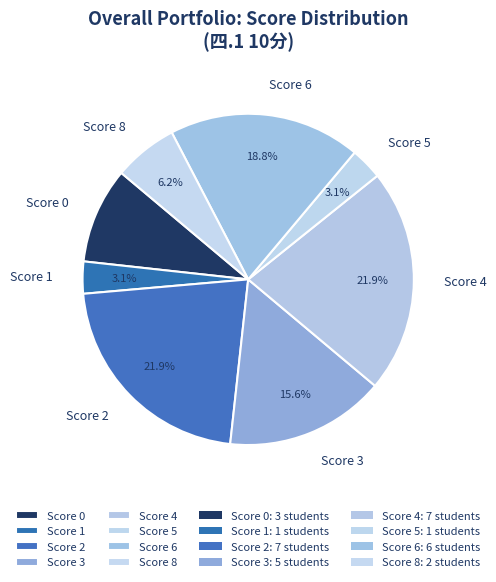

Does Score 4 account for over 50% of the chart?

No